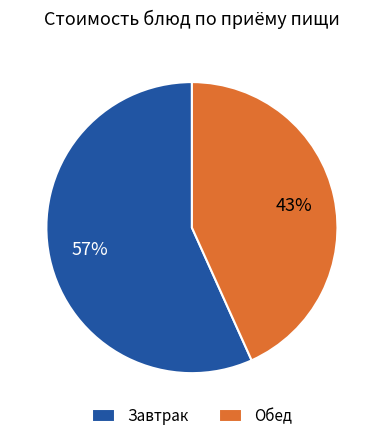

Between Обед and Завтрак, which is larger?

Завтрак